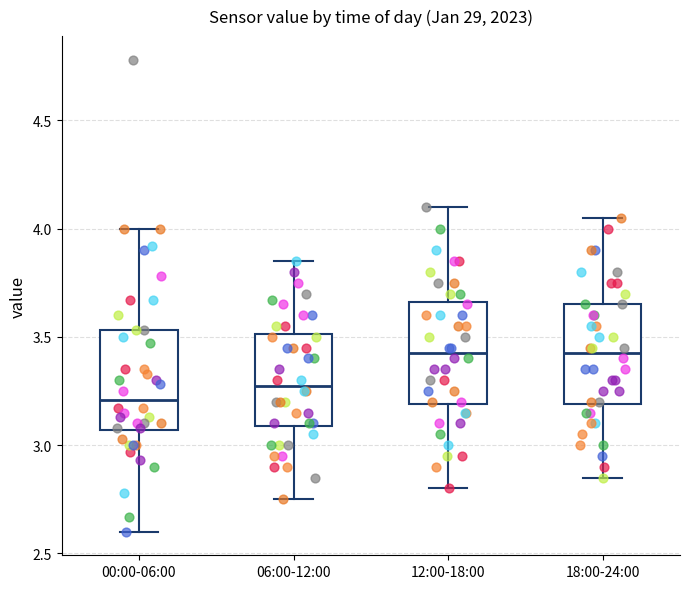

Reading left to right, read every box against the y-axis: the position of its median line, the range the box covers, and the ends of its whiskers. The values are not printed on the chart, so give them approximately, as read against the axis.

00:00-06:00: median 3.20, box 3.05 to 3.55, whiskers 2.60 to 4.00
06:00-12:00: median 3.30, box 3.10 to 3.50, whiskers 2.75 to 3.85
12:00-18:00: median 3.45, box 3.20 to 3.65, whiskers 2.80 to 4.10
18:00-24:00: median 3.45, box 3.20 to 3.65, whiskers 2.85 to 4.05